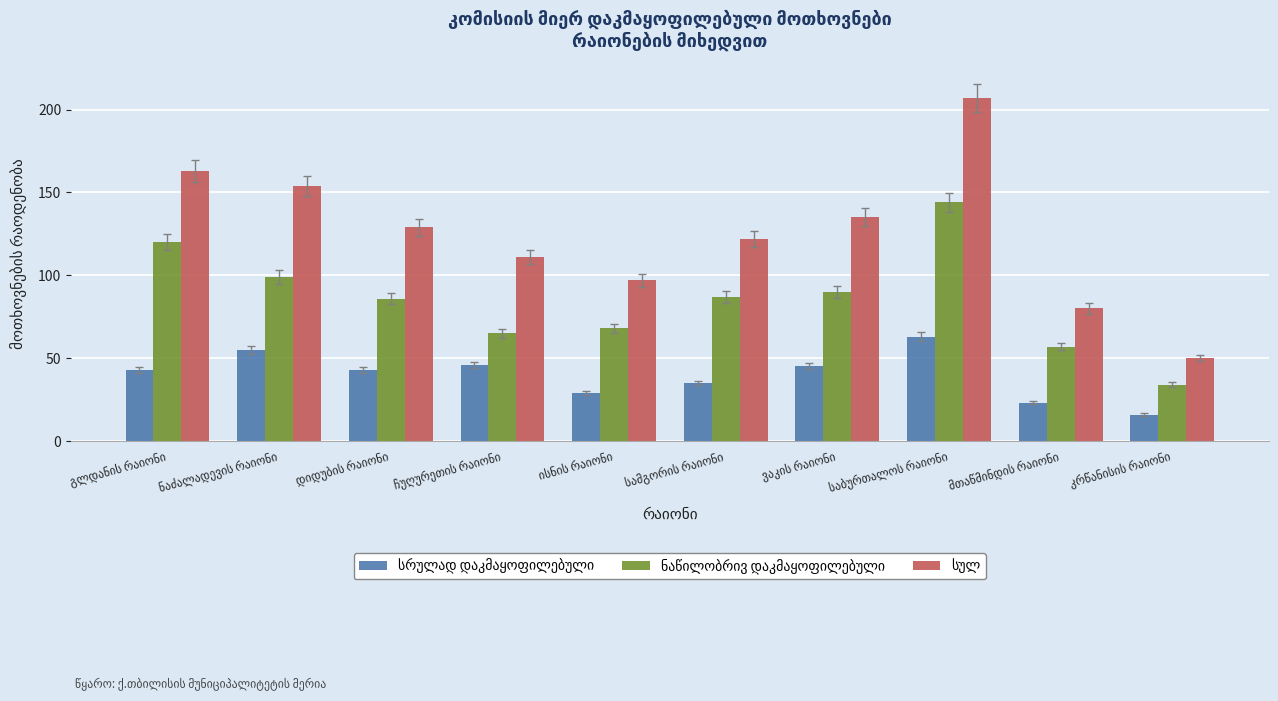

What is the greatest value displayed?

207